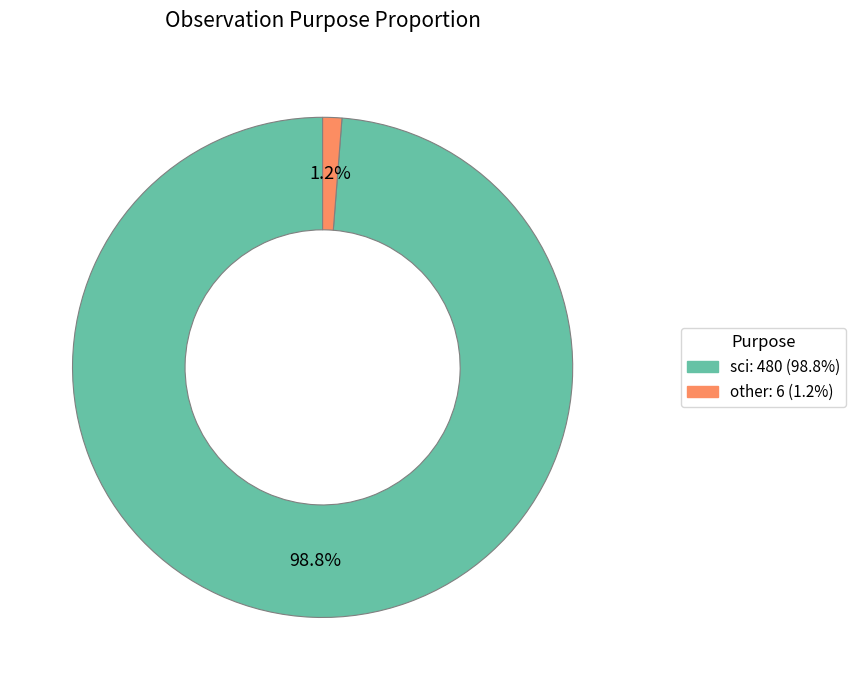

To the nearest percent, what is the difference between the largest and smallest slice percentages?

98%